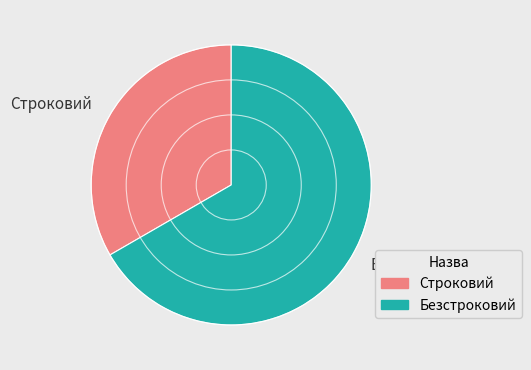

True or false: Безстроковий accounts for 58% of the total.

False